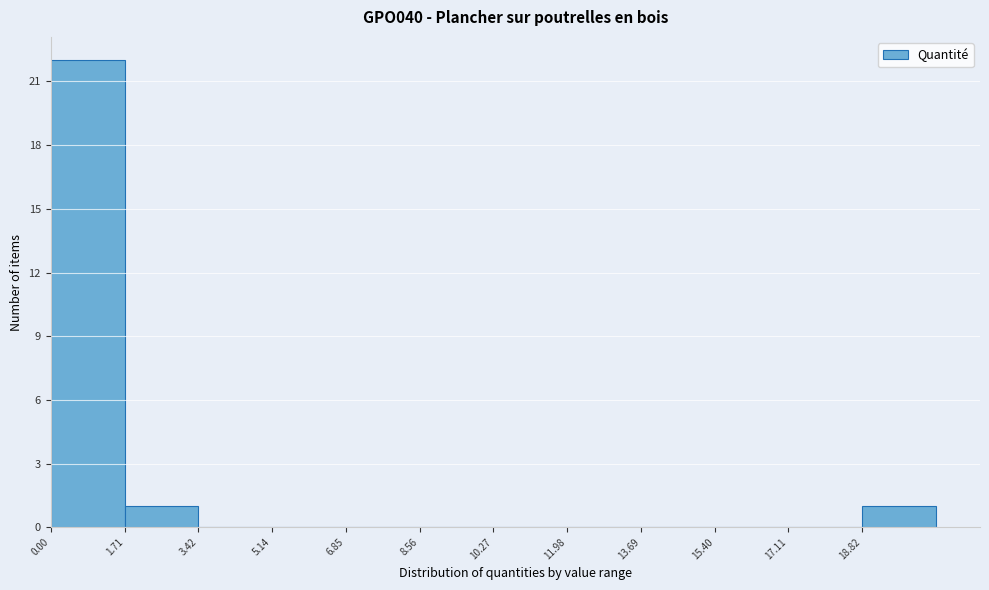

Reading left to right, transcribe this chart: for each bar, give the range it covers on the x-axis and its height. Neither the bar edges nor the heights are printed on the chart, so give them approximately, as read against the axes.

0.0 to 1.8: 22
1.8 to 3.4: 1
3.4 to 5.2: 0
5.2 to 6.8: 0
6.8 to 8.6: 0
8.6 to 10.2: 0
10.2 to 12.0: 0
12.0 to 13.6: 0
13.6 to 15.4: 0
15.4 to 17.2: 0
17.2 to 18.8: 0
18.8 to 20.6: 1